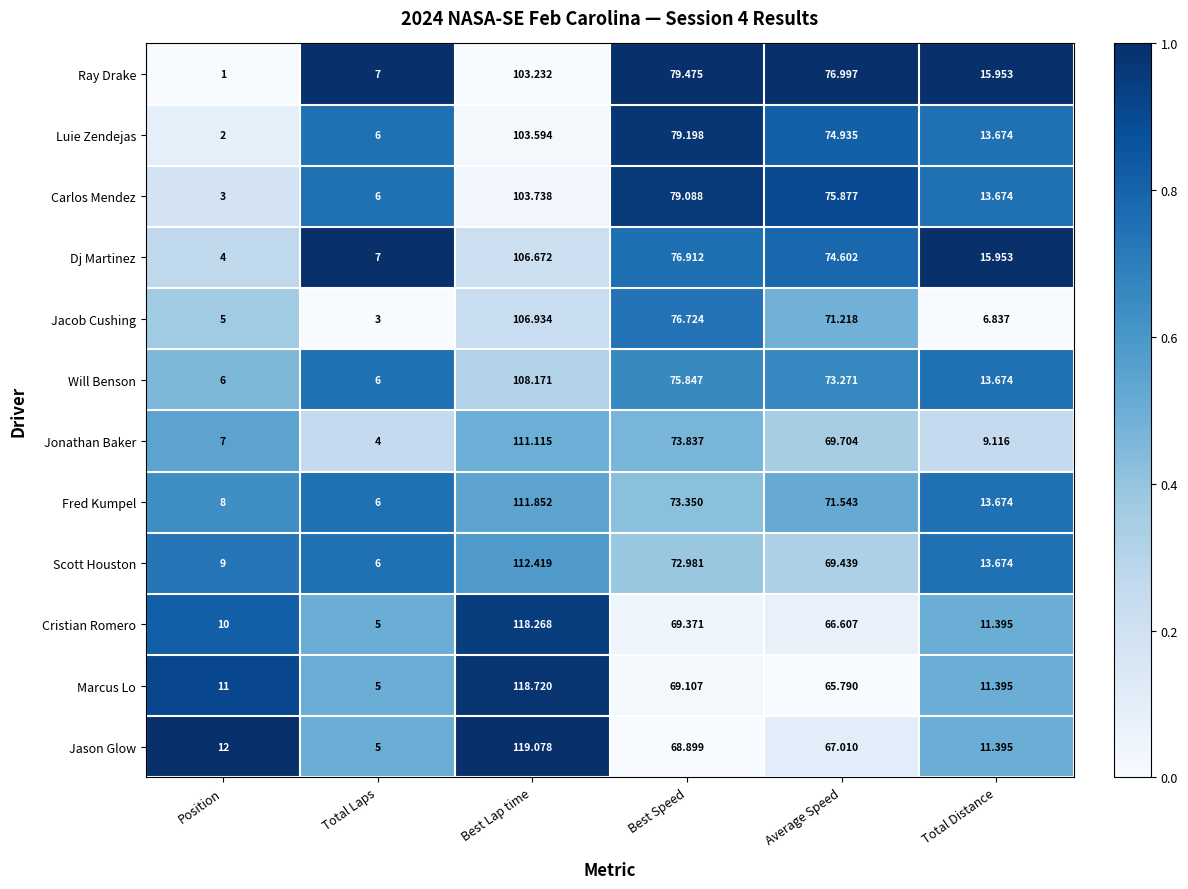

At which label is Marcus Lo closest to 61?

Average Speed